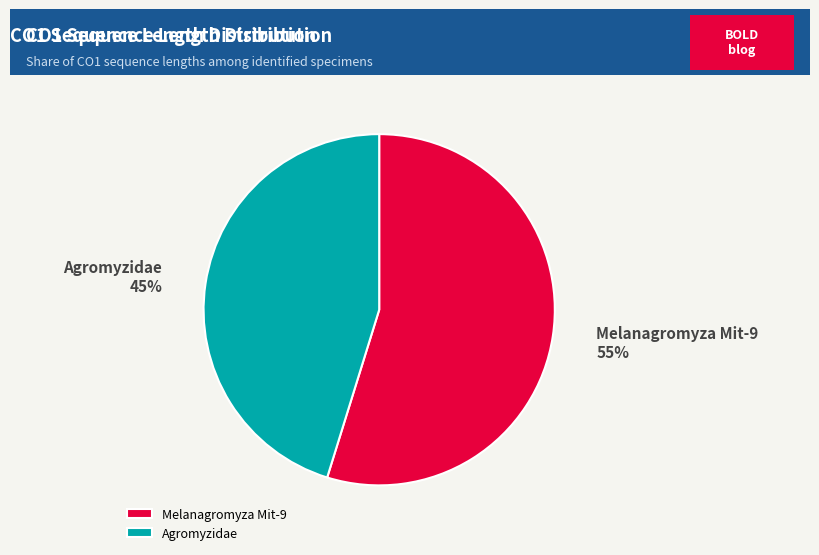

To the nearest percent, what is the combined percentage of Agromyzidae and Melanagromyza Mit-9?

100%